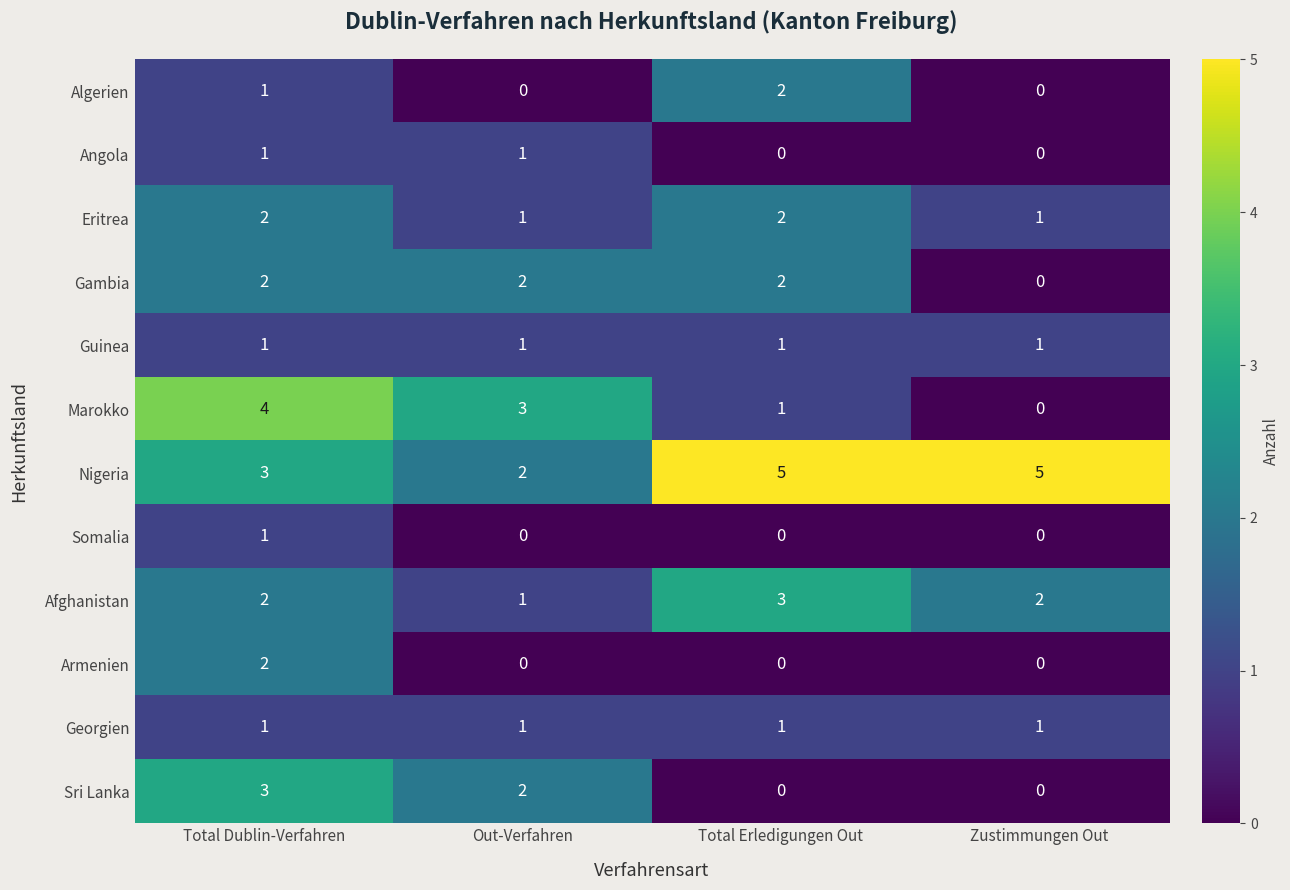

Read the Nigeria value at Zustimmungen Out.

5